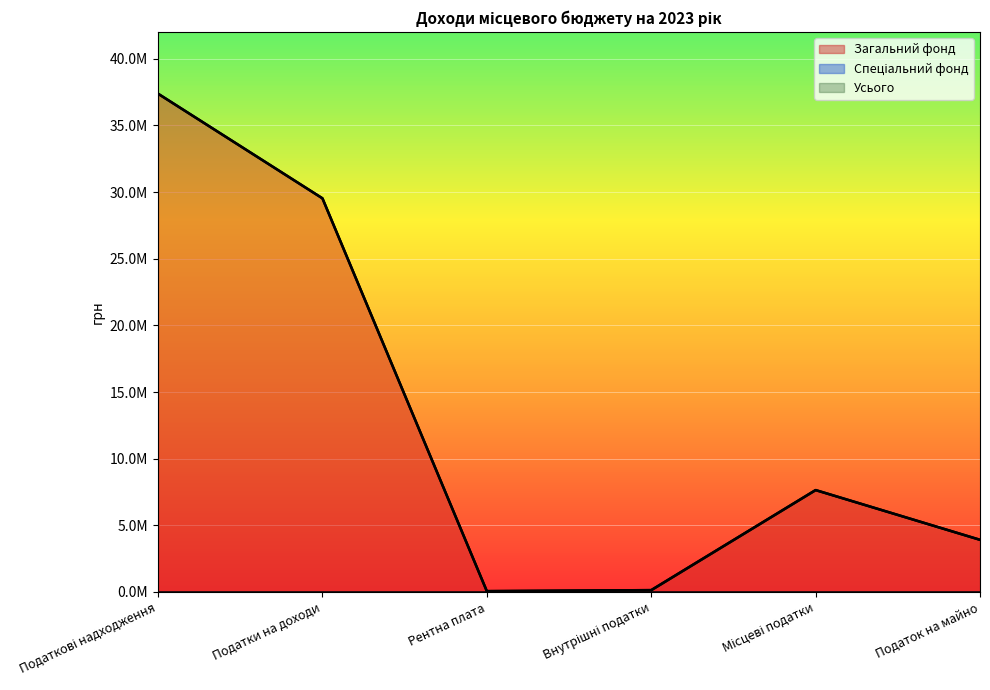

What is the difference between the Загальний фонд values at Податкові надходження and Податки на доходи?

7849071.7